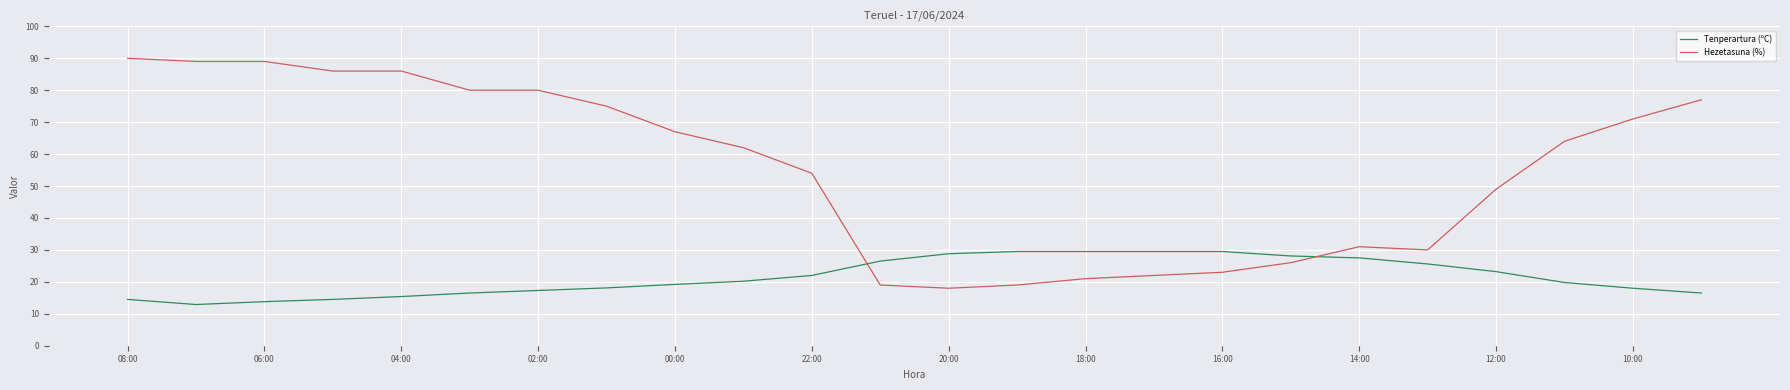

Which series has the largest range (max minus min)?

Hezetasuna (%)